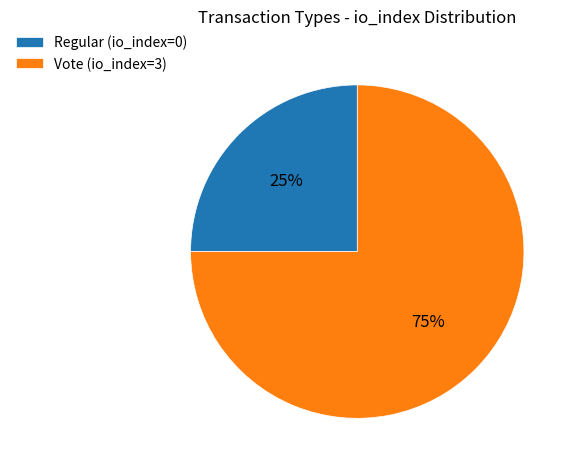

How many segments does this pie chart have?

2